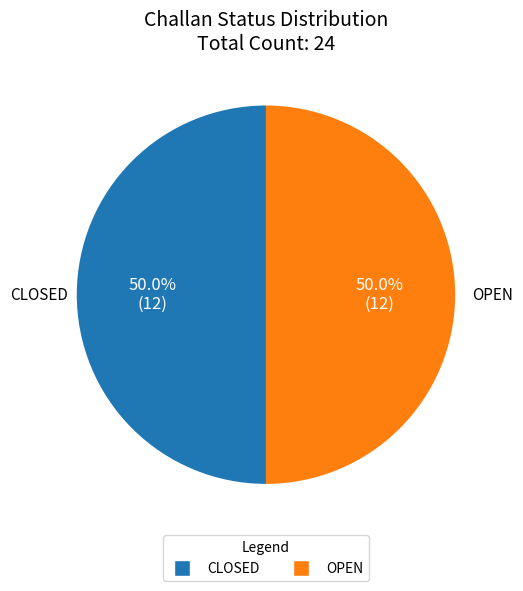

What is the ratio of the value at CLOSED to the value at OPEN?

1.0